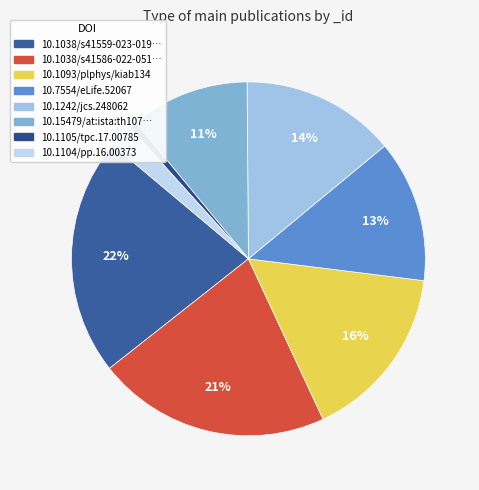

What is the smallest slice in the pie chart?

10.1105/tpc.17.00785